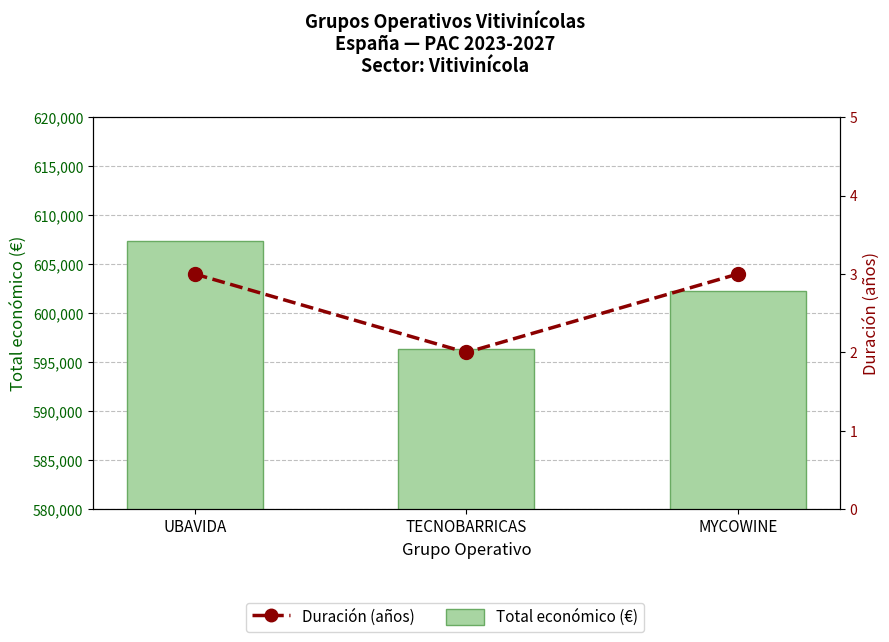

What position from the right is MYCOWINE?

1